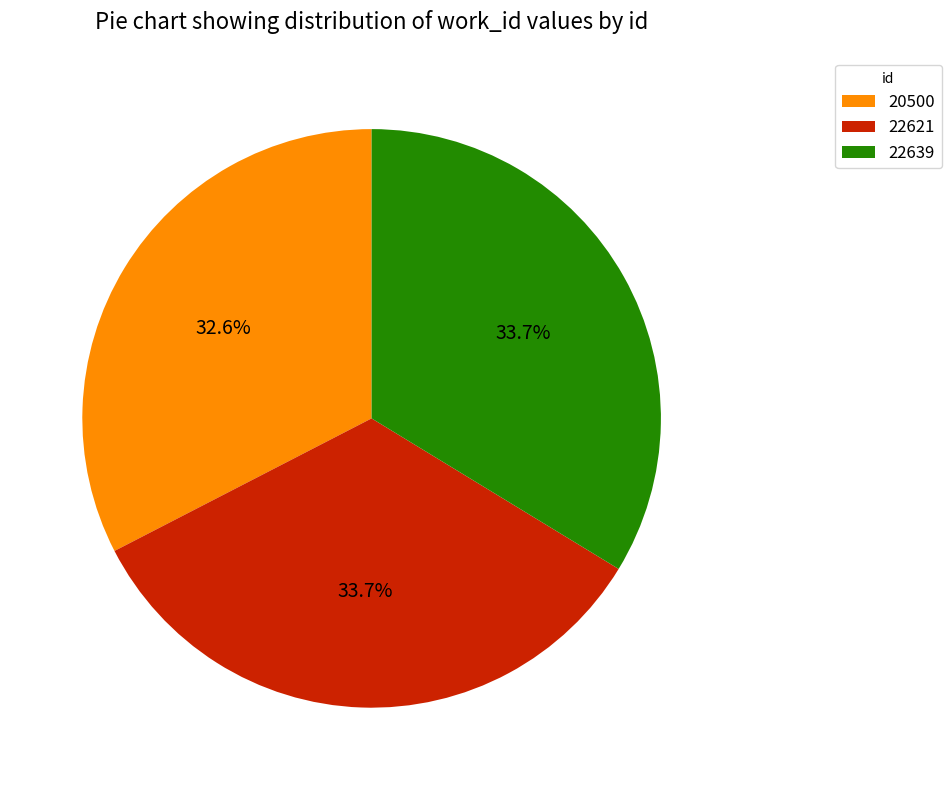

True or false: 22639 accounts for 34% of the total.

True